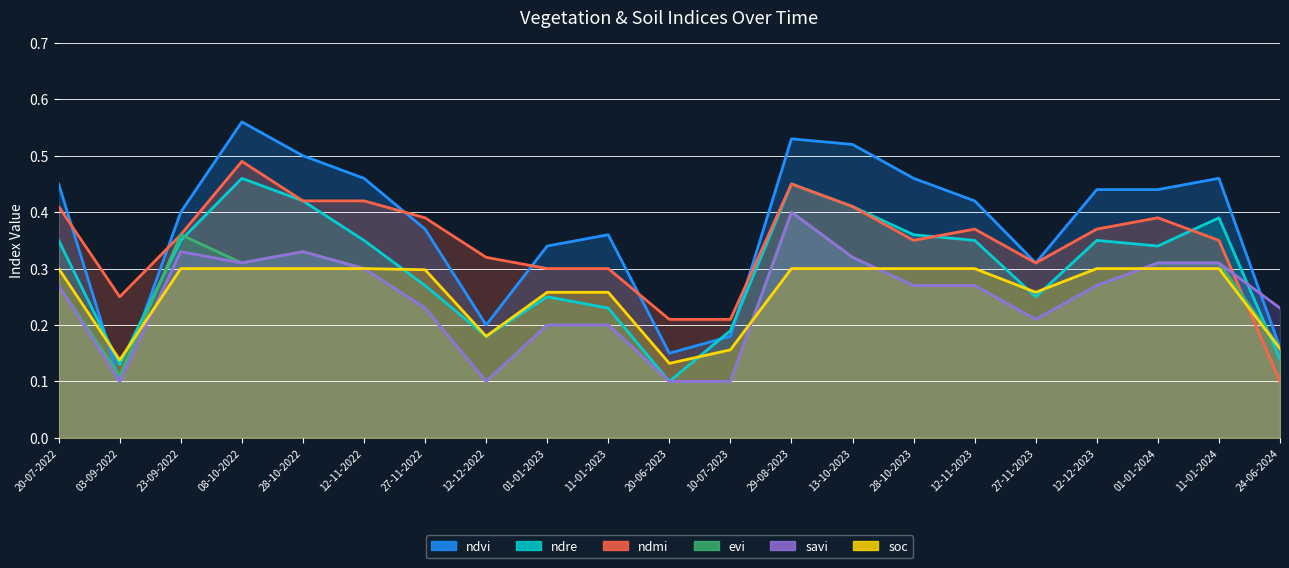

What is the average value of the ndmi series?

0.3